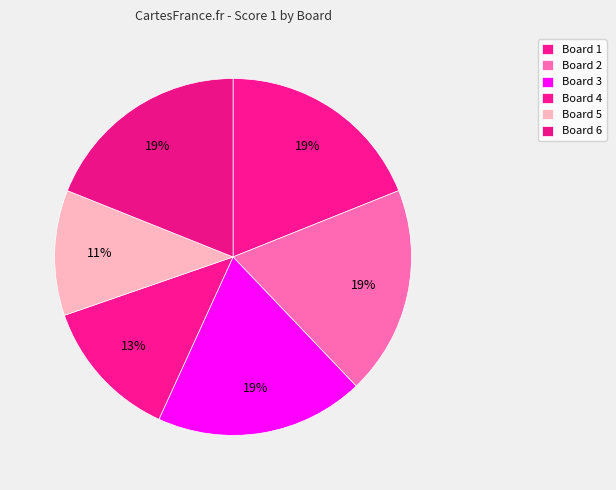

What percentage is the Board 6 slice, to the nearest percent?

19%